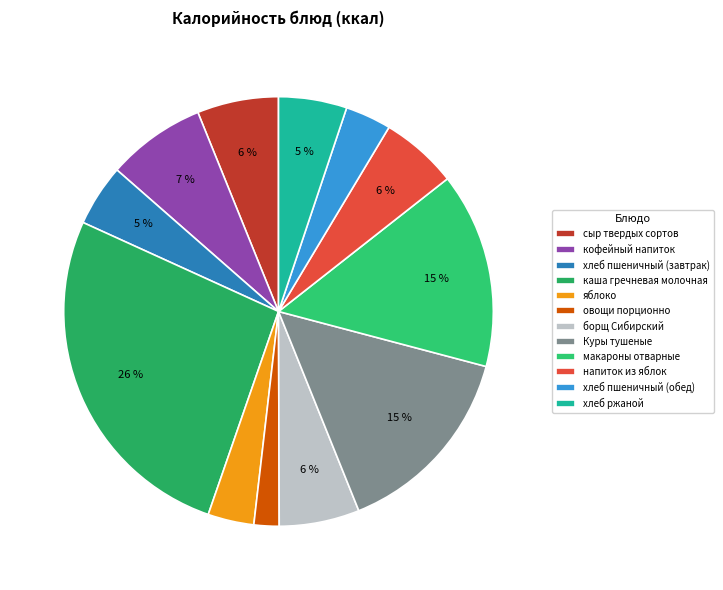

What percentage is the каша гречневая молочная slice, to the nearest percent?

26%